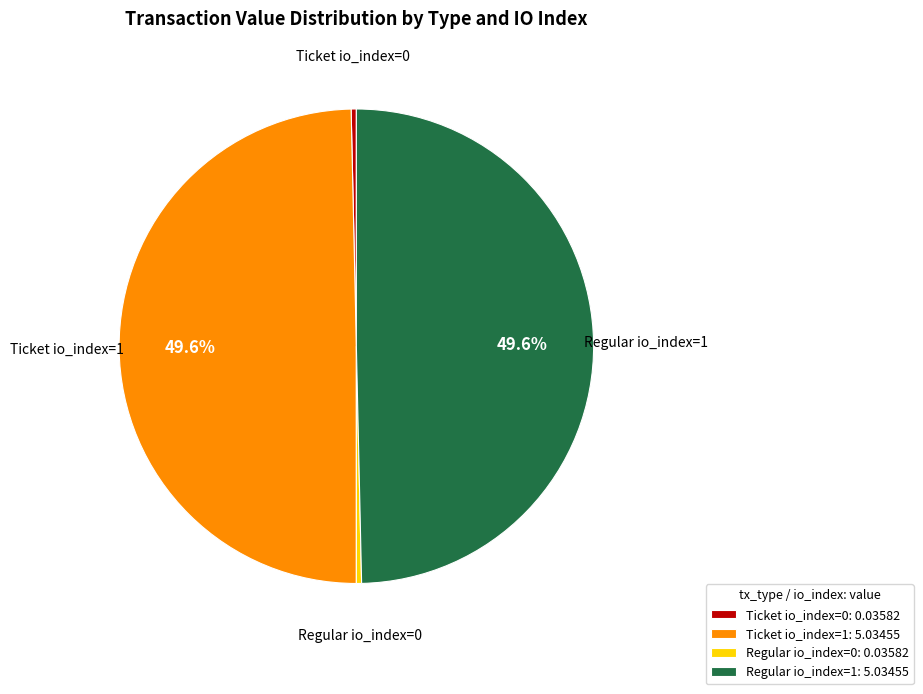

What portion of the pie excludes Regular io_index=1?

50.4%